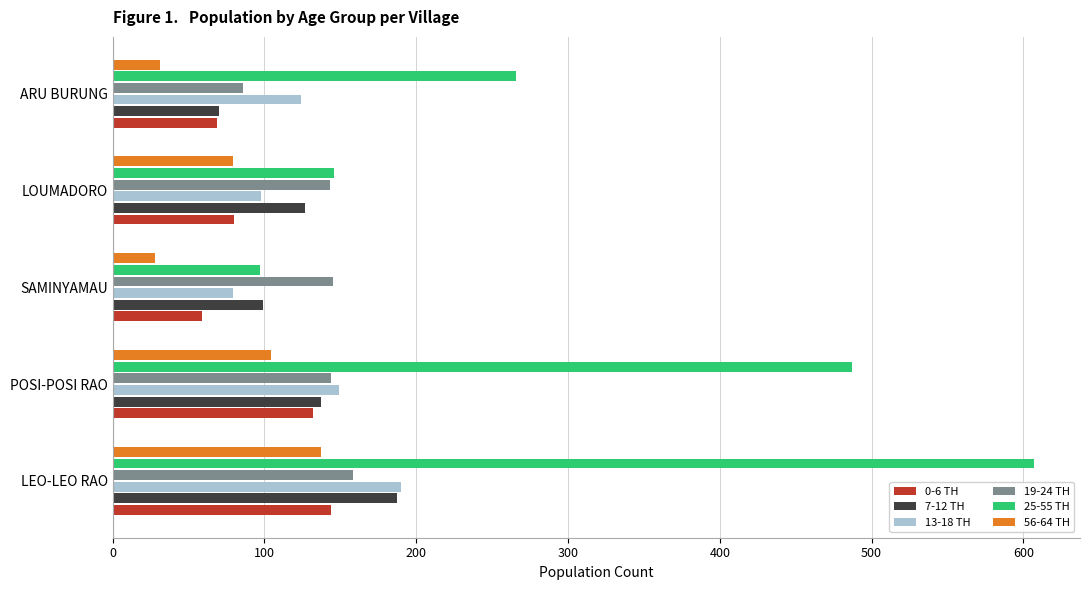

What is the sum of all 13-18 TH values?

640